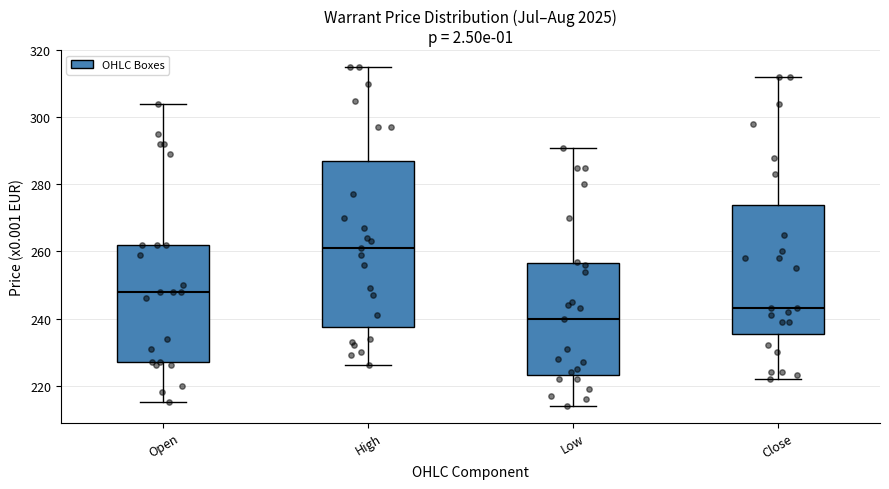

Reading left to right, read every box against the y-axis: the position of its median line, the range the box covers, and the ends of its whiskers. The values are not printed on the chart, so give them approximately, as read against the axis.

Open: median 248, box 228 to 262, whiskers 216 to 304
High: median 262, box 238 to 288, whiskers 226 to 316
Low: median 240, box 224 to 256, whiskers 214 to 292
Close: median 244, box 236 to 274, whiskers 222 to 312